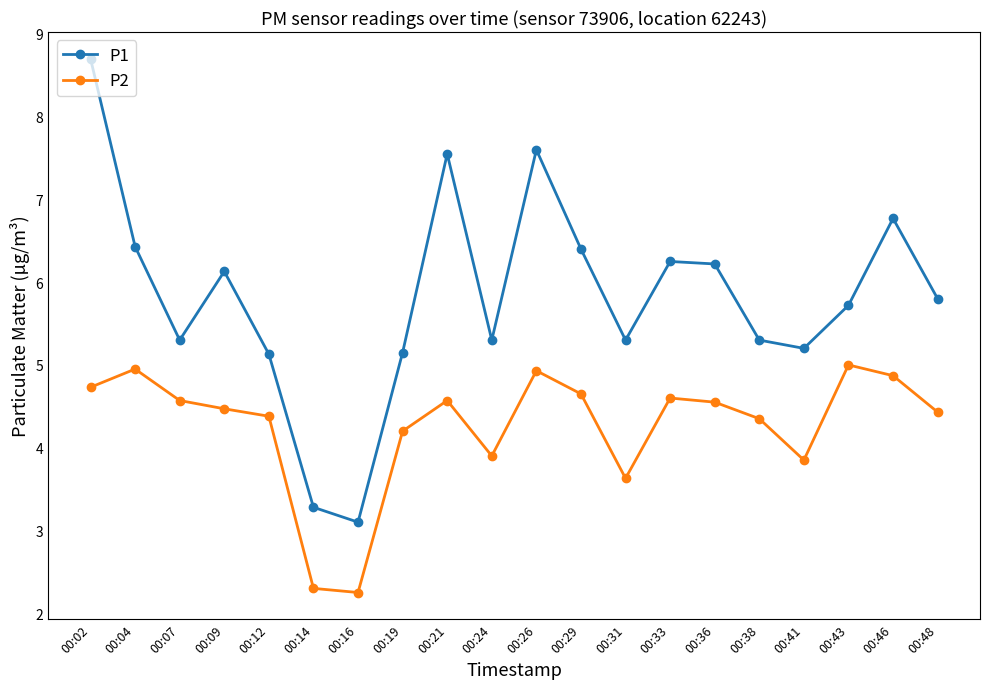

What is the highest value of the P1 series?

8.7